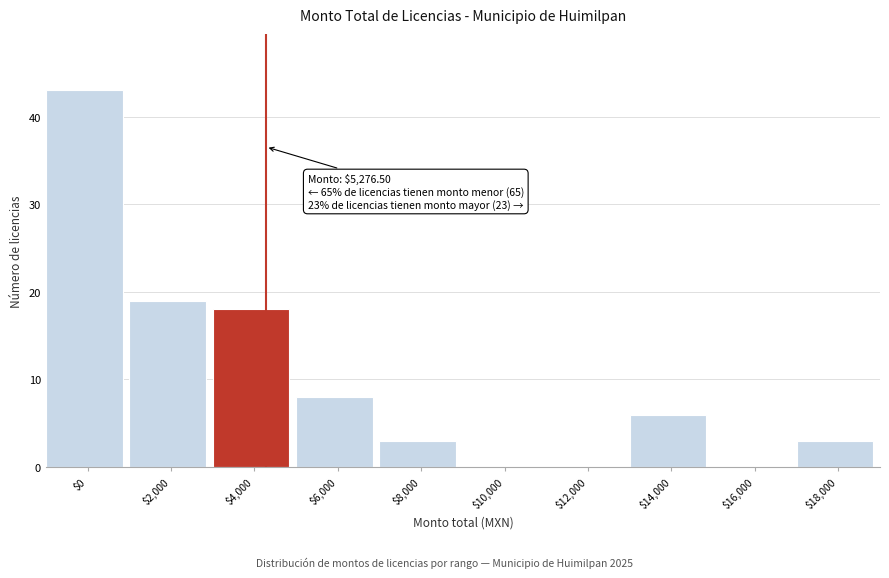

Where is the data nearest to the value 21?

$2,000